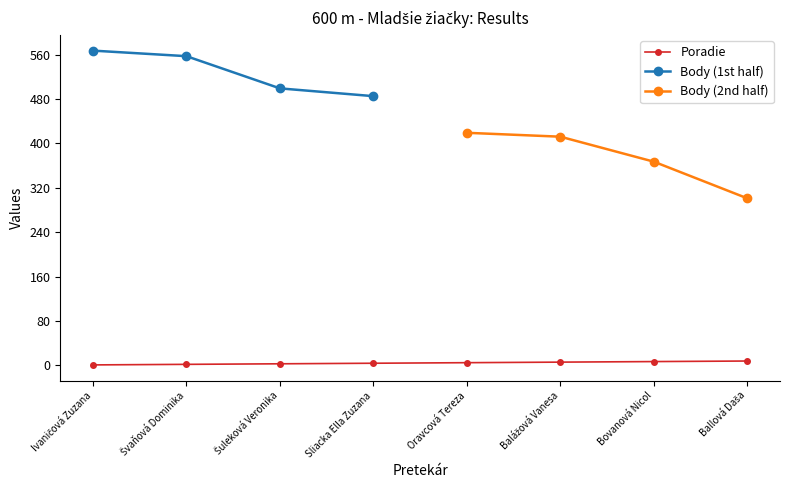

How many data points are less than 5?

4